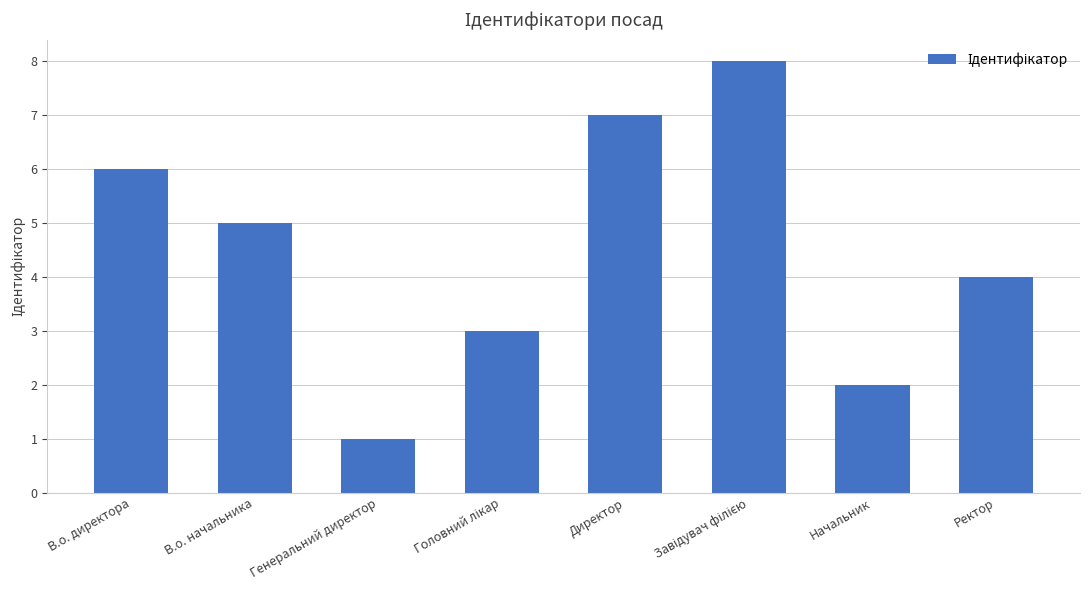

Count the values in the range 3 to 7.

5